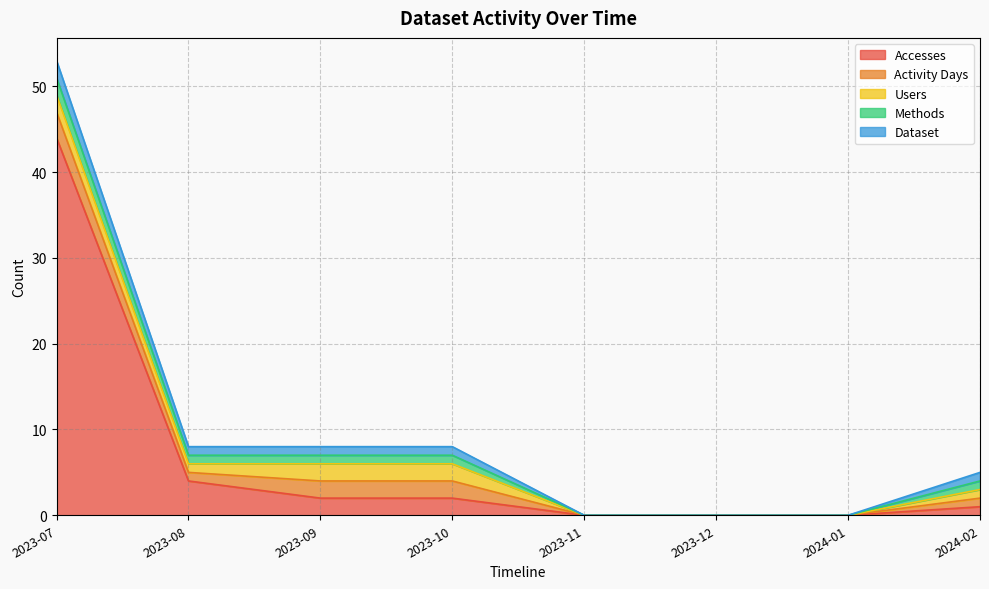

At which category does the chart reach its minimum across all series?

2023-11